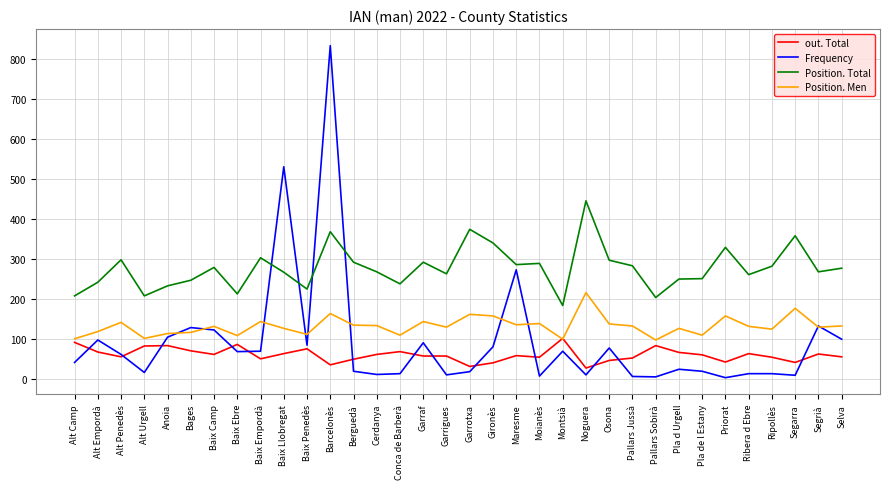

Does the chart have visible grid lines?

Yes